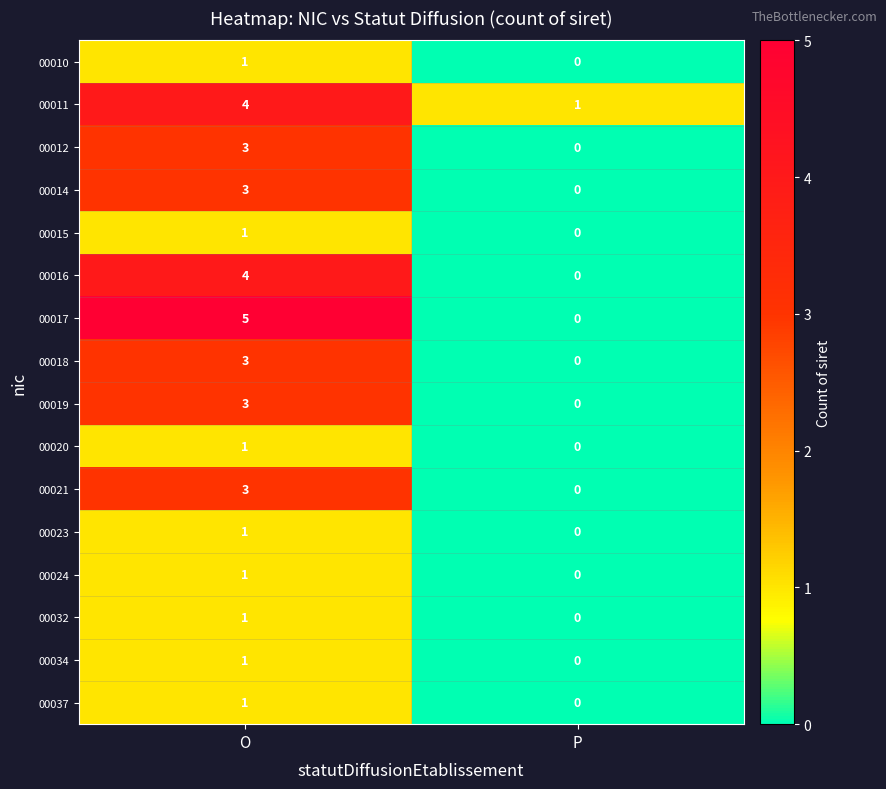

Which series changed the most between O and P?

00017